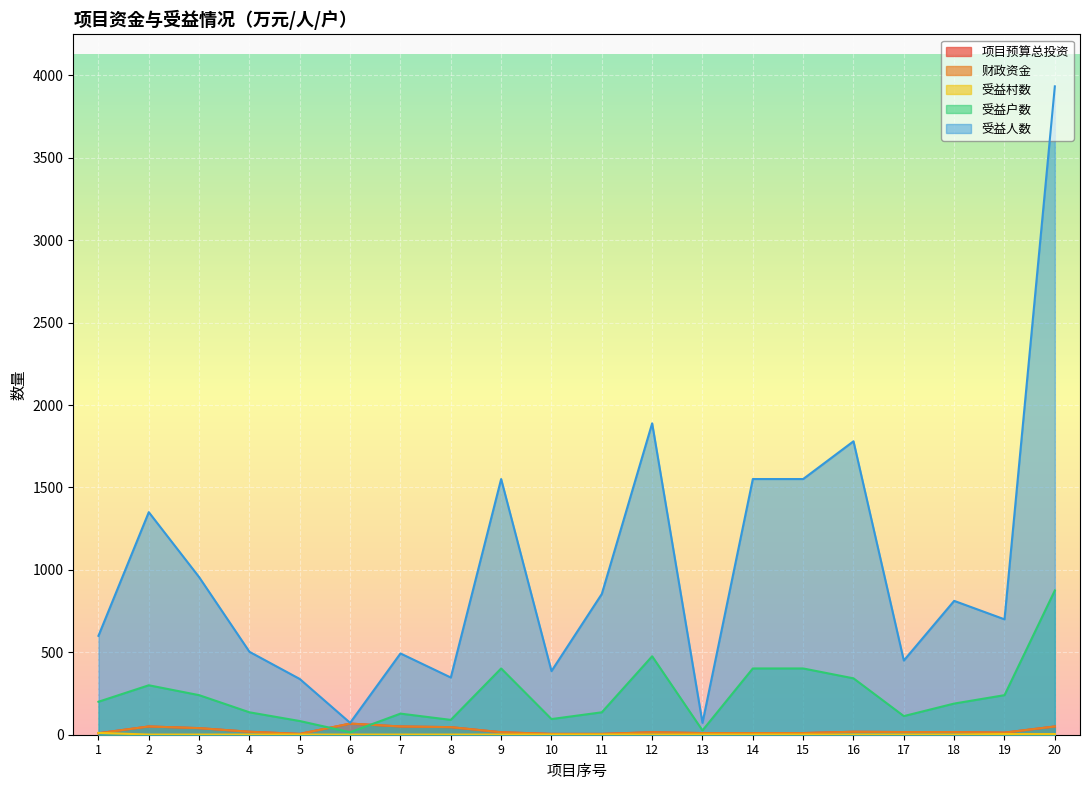

Count the 受益村数 values in the range 1 to 2.

17